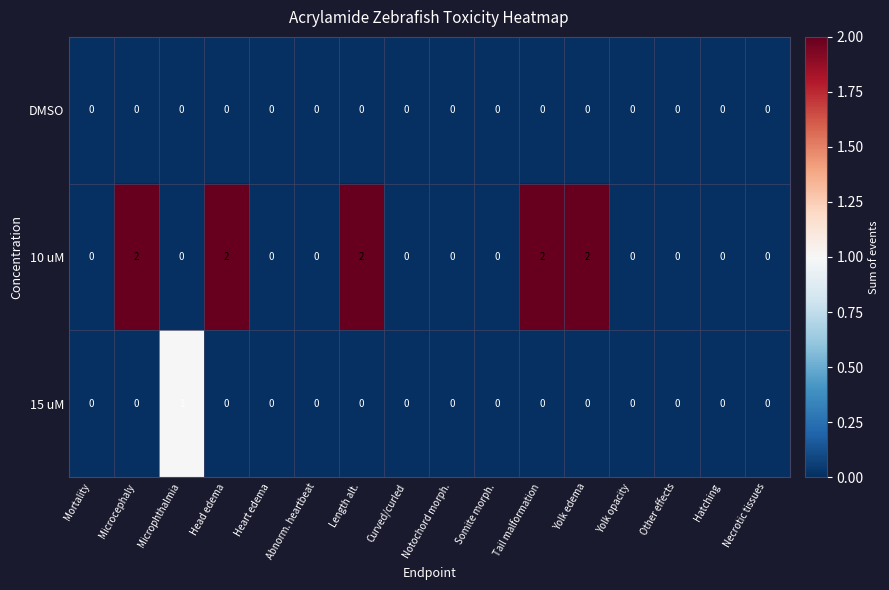

Which series has the largest total across all categories?

10 uM